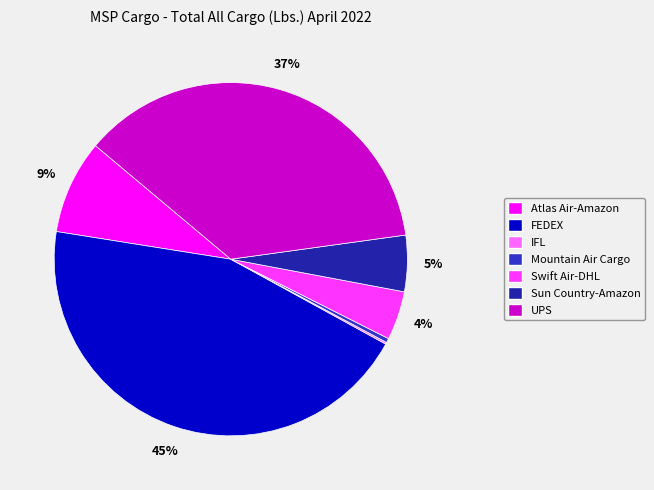

Does any single category account for the majority?

No